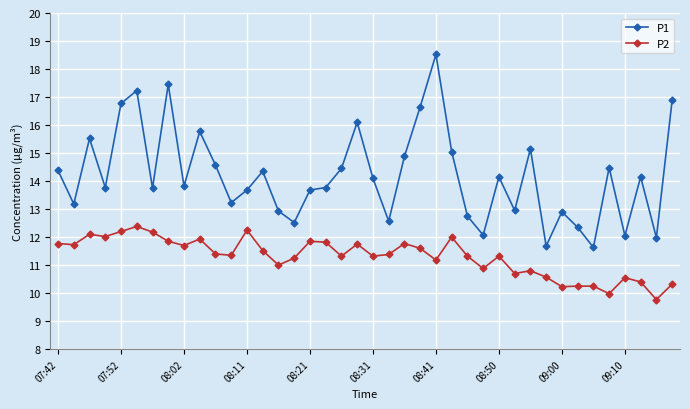

Which series has the largest total across all categories?

P1